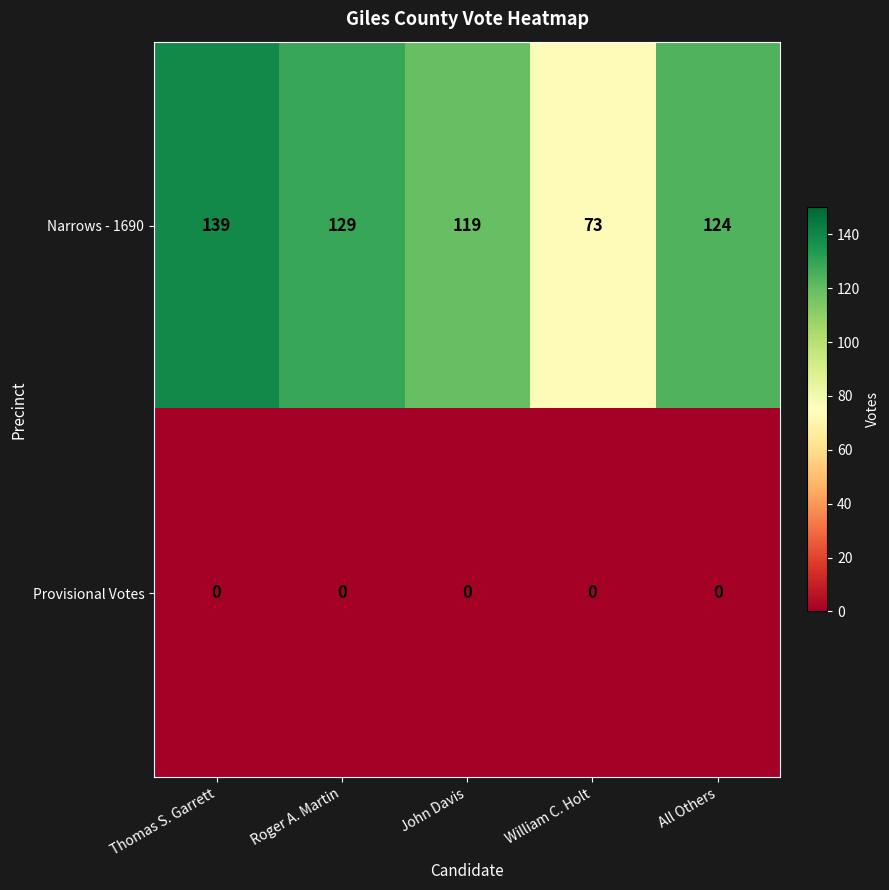

At how many categories does at least one series exceed 22?

5